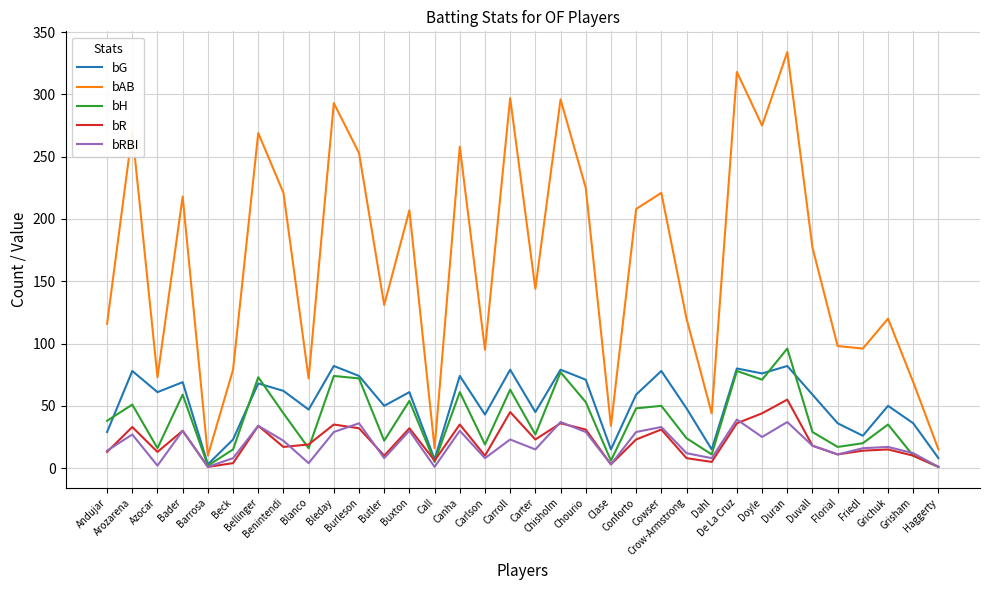

Which series has the largest total across all categories?

bAB